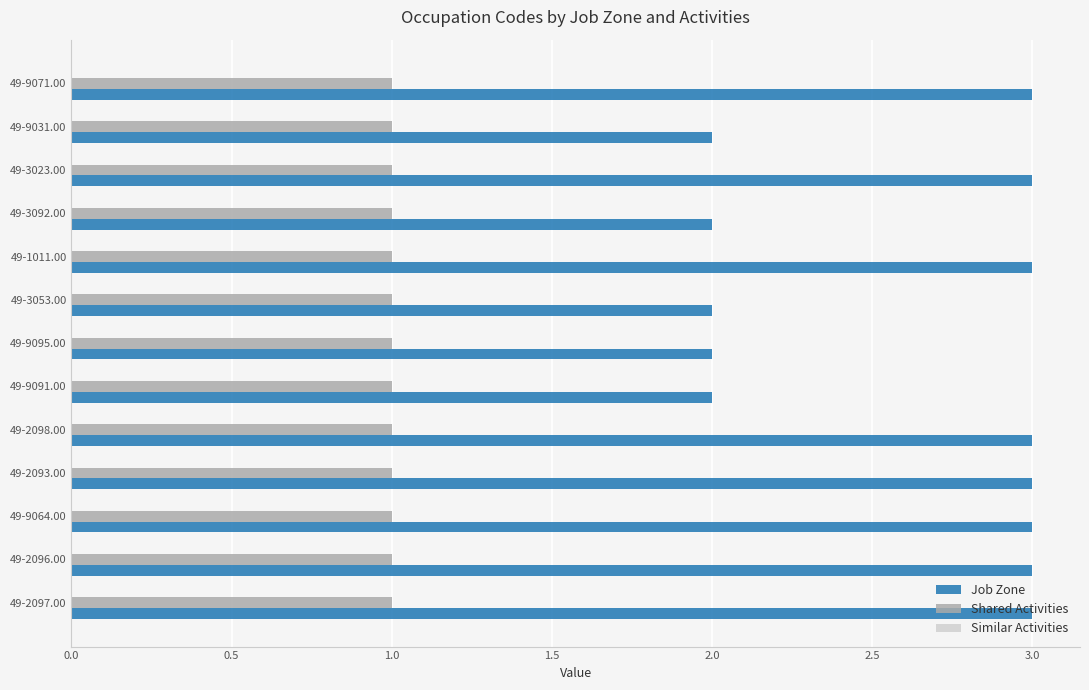

Which series has the largest range (max minus min)?

Job Zone